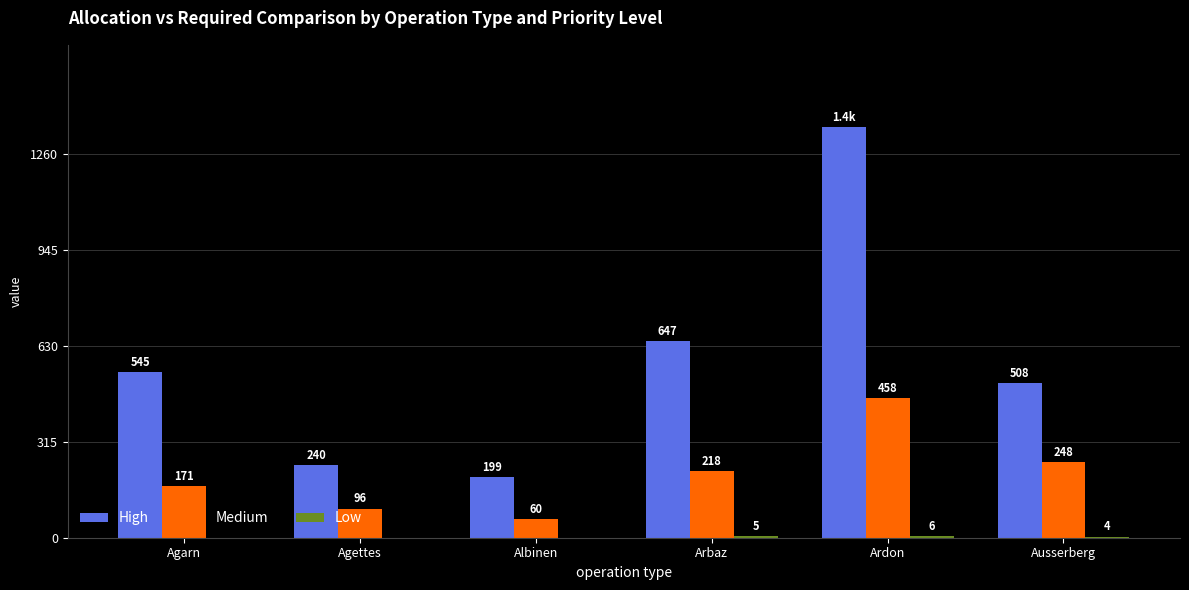

What is the approximate value of Medium at Agettes, to the nearest 5?

95